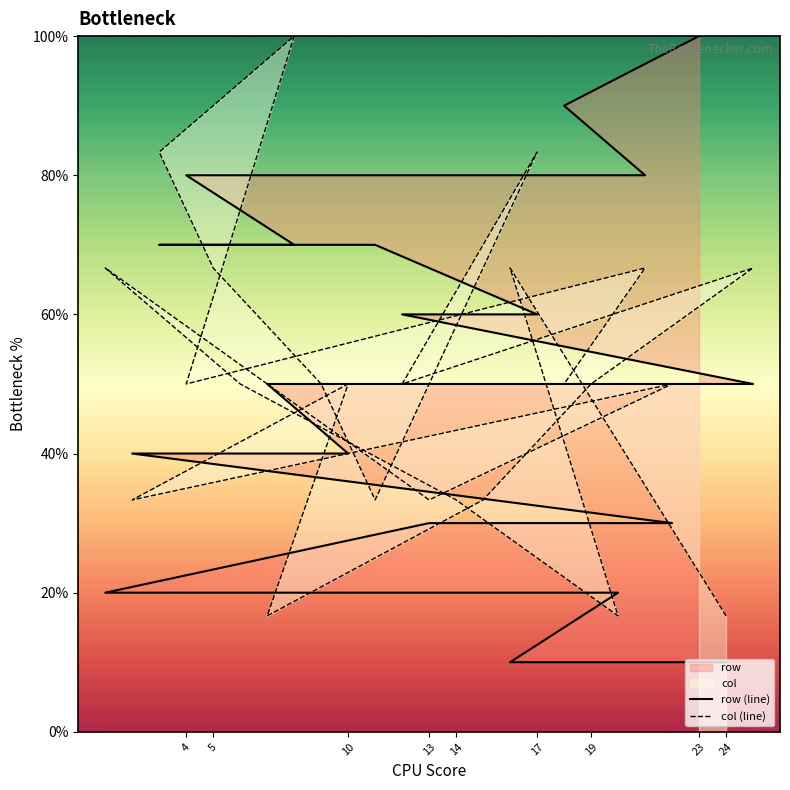

Does the chart display data point markers on the line(s)?

No